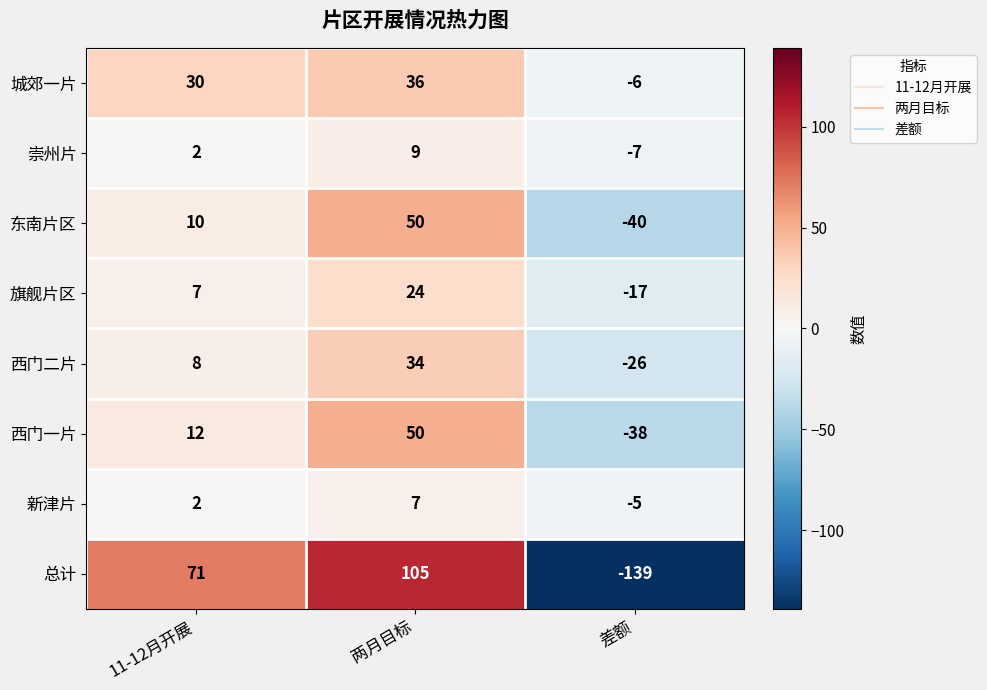

Rank the categories by 西门二片 value from lowest to highest.

差额, 11-12月开展, 两月目标